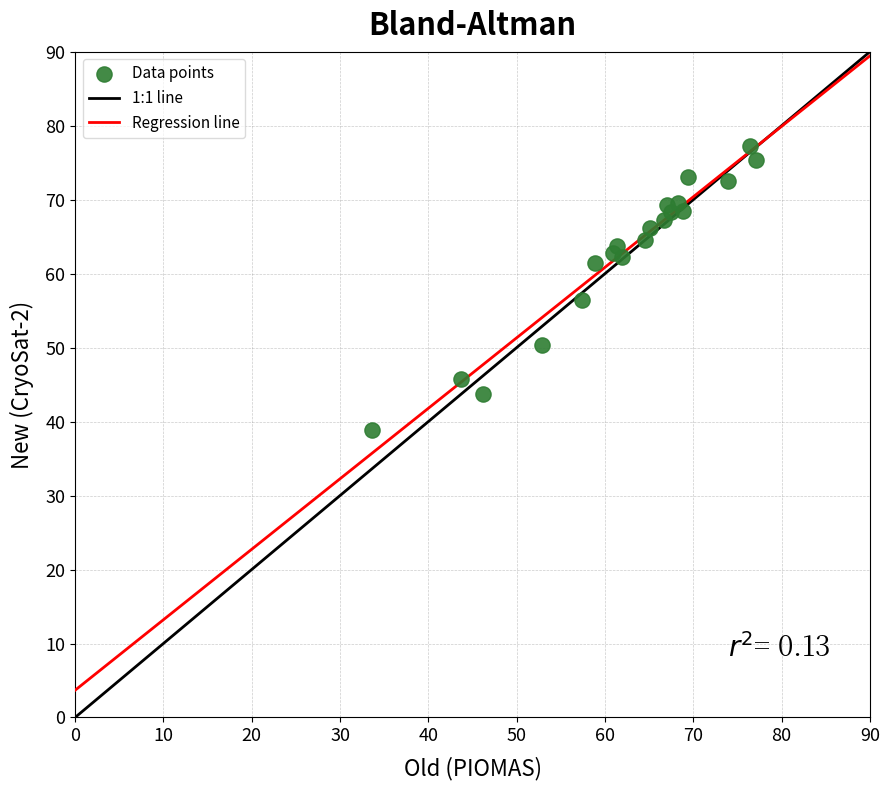

What Y value in the scatter plot is closest to 58?

56.5